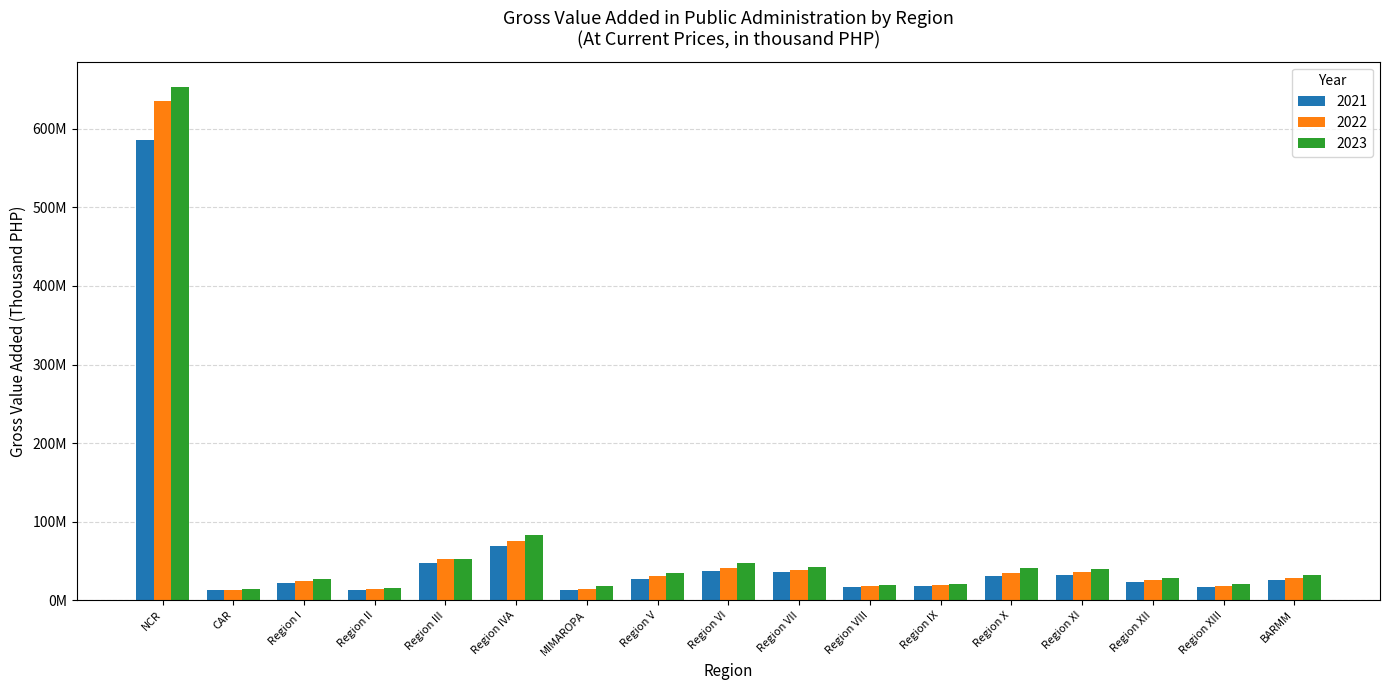

What value does the 2022 series have at NCR?

634922769.0